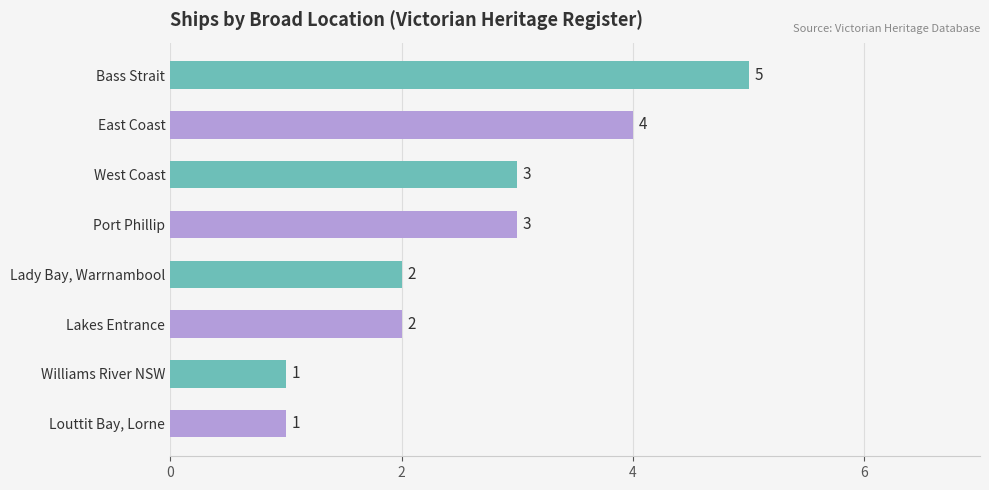

How many values are between 2 and 4?

5